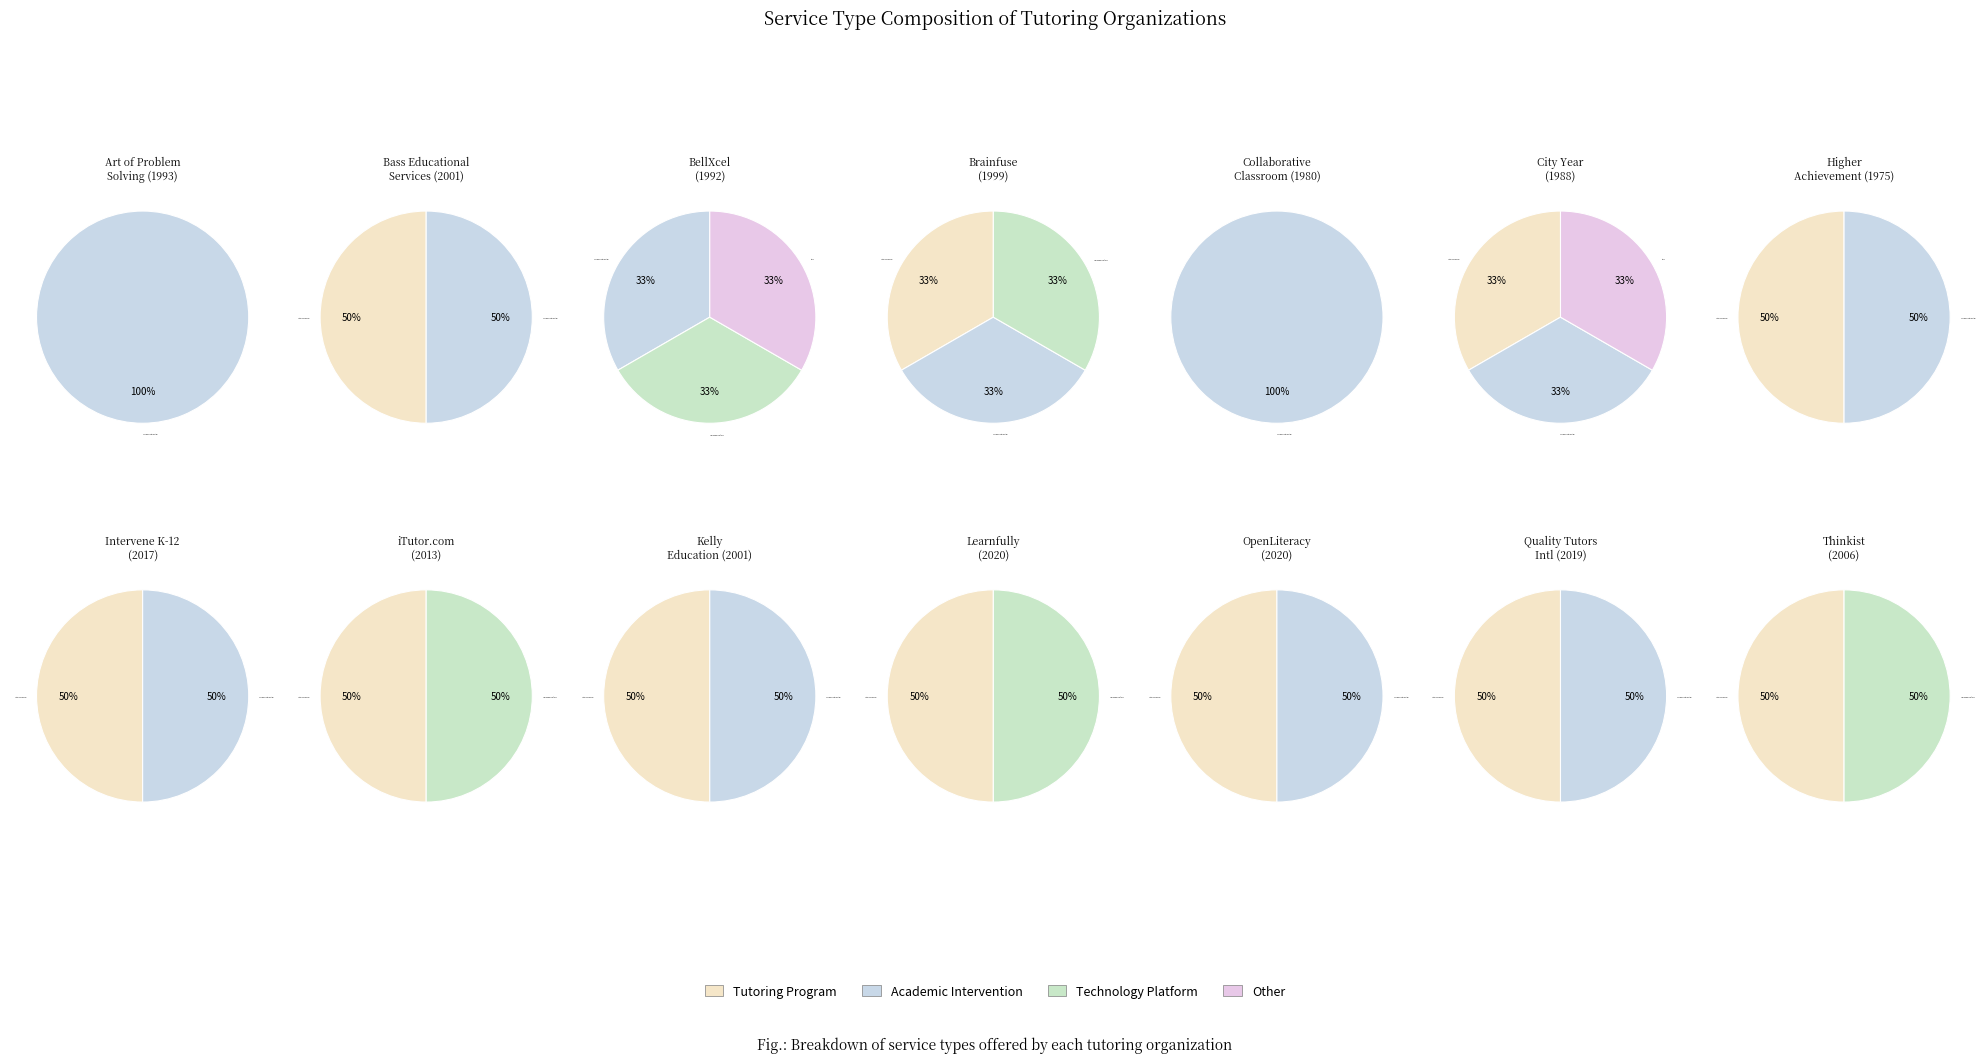

Does 6 account for over 50% of the chart?

No